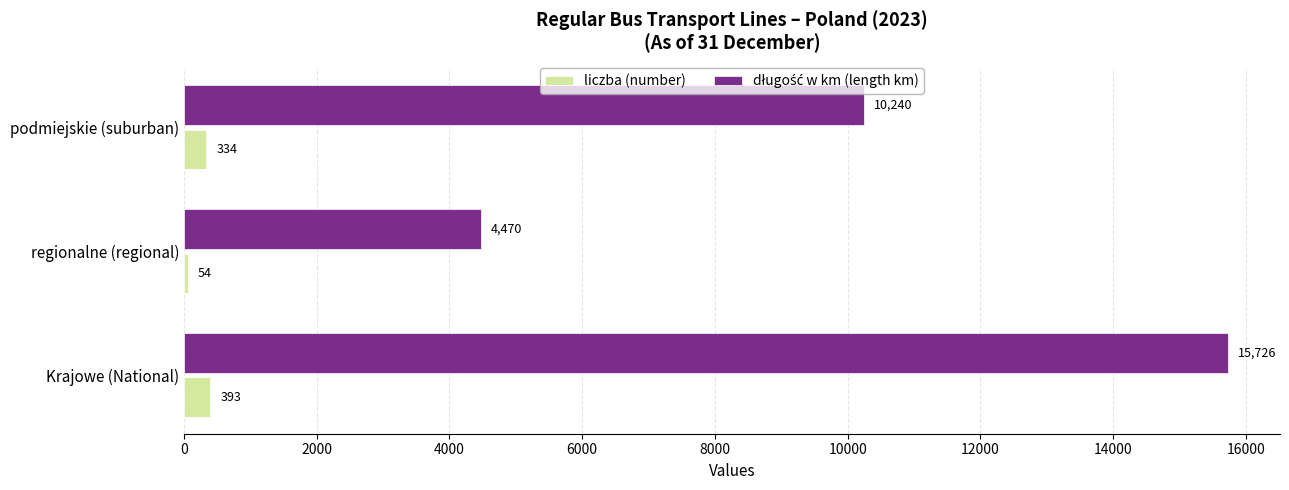

What is the spread (max minus min) of values at Krajowe (National)?

15333